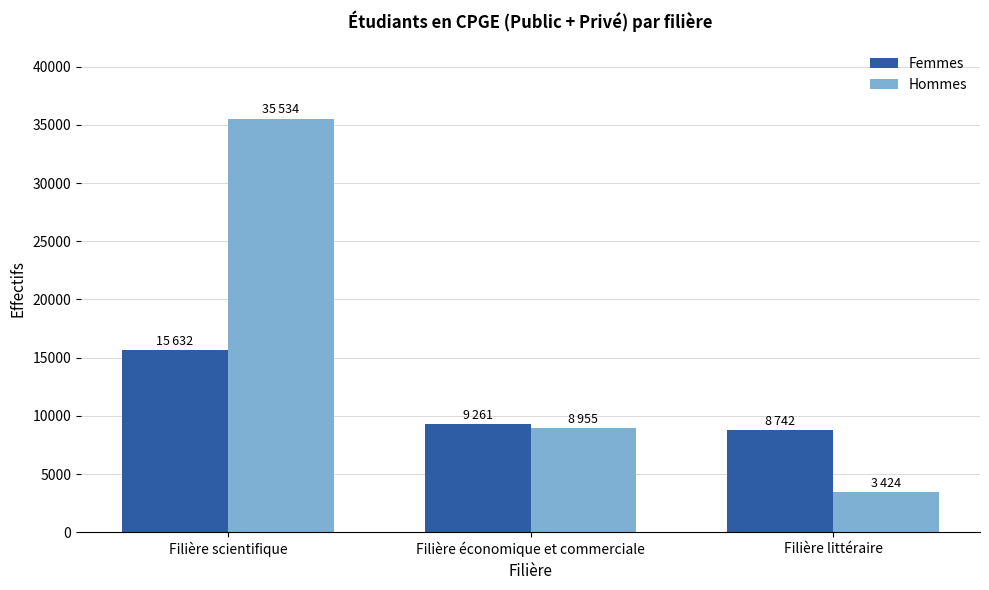

Where is Femmes nearest to the value 12187?

Filière économique et commerciale